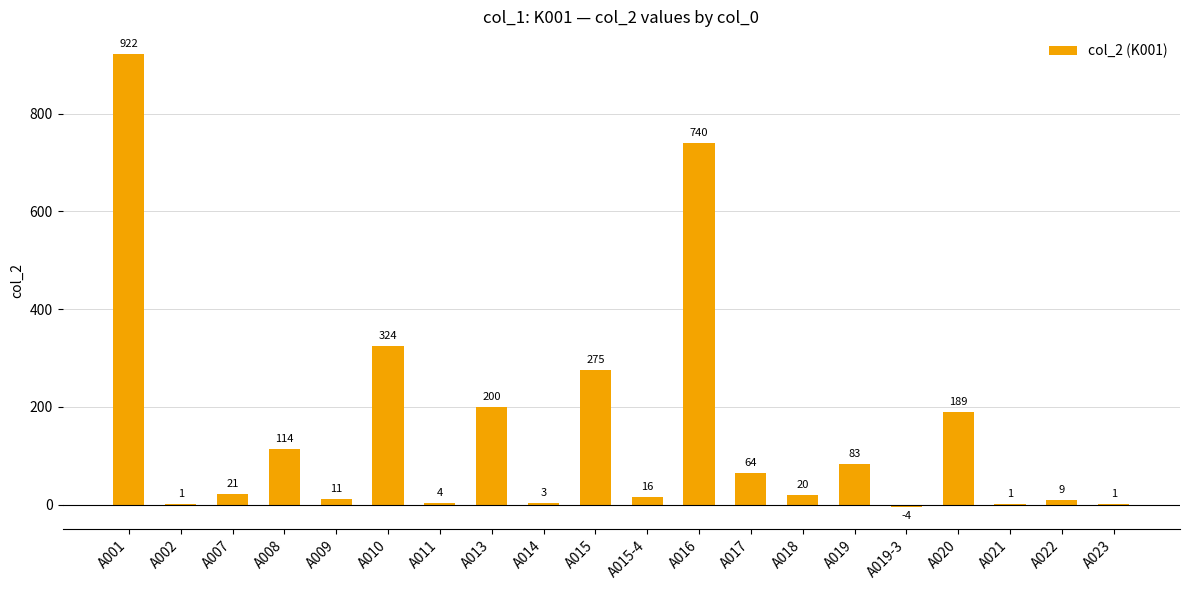

Count the number of data series in this chart.

1